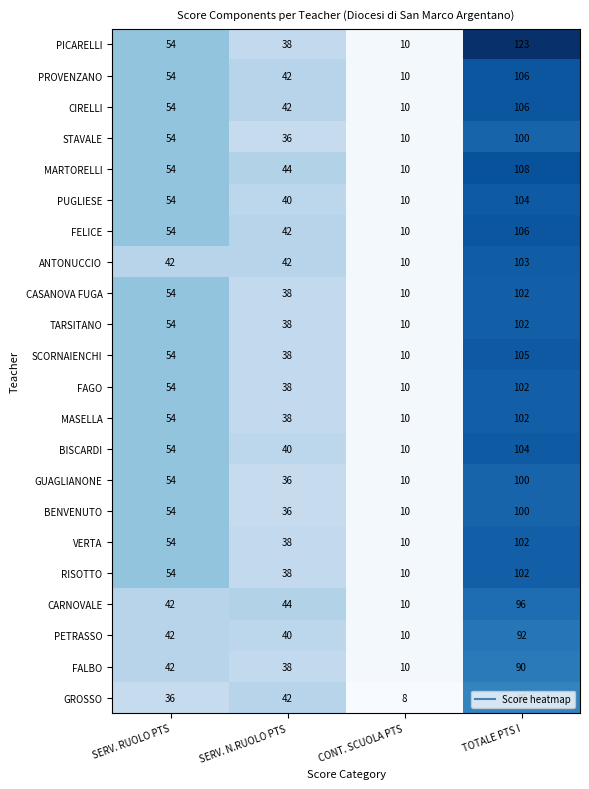

What is the smallest value displayed?

8